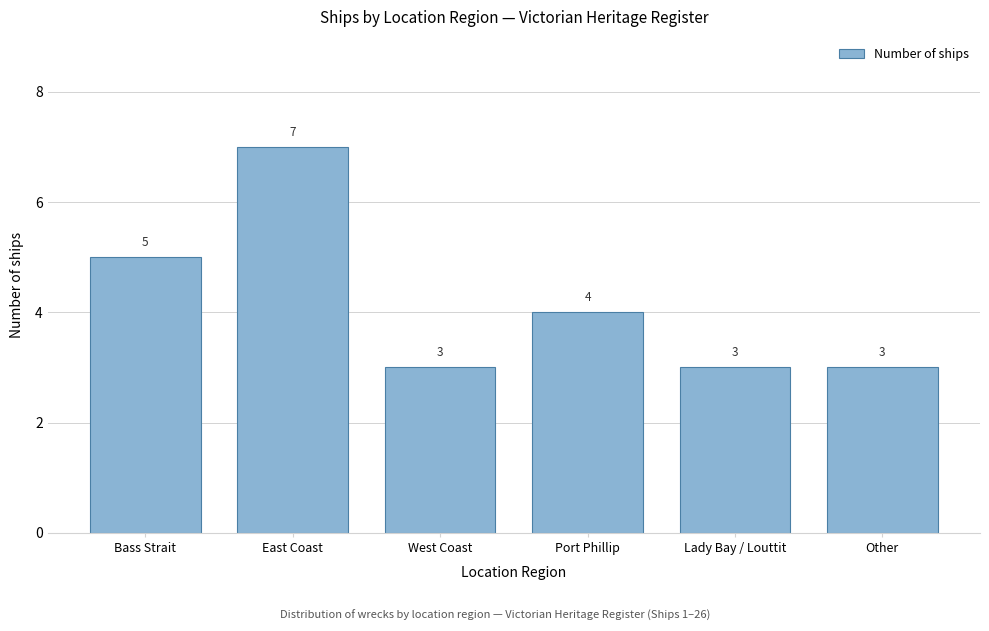

Reading right to left, transcribe all the data shown in this chart.

Other=3	Lady Bay / Louttit=3	Port Phillip=4	West Coast=3	East Coast=7	Bass Strait=5